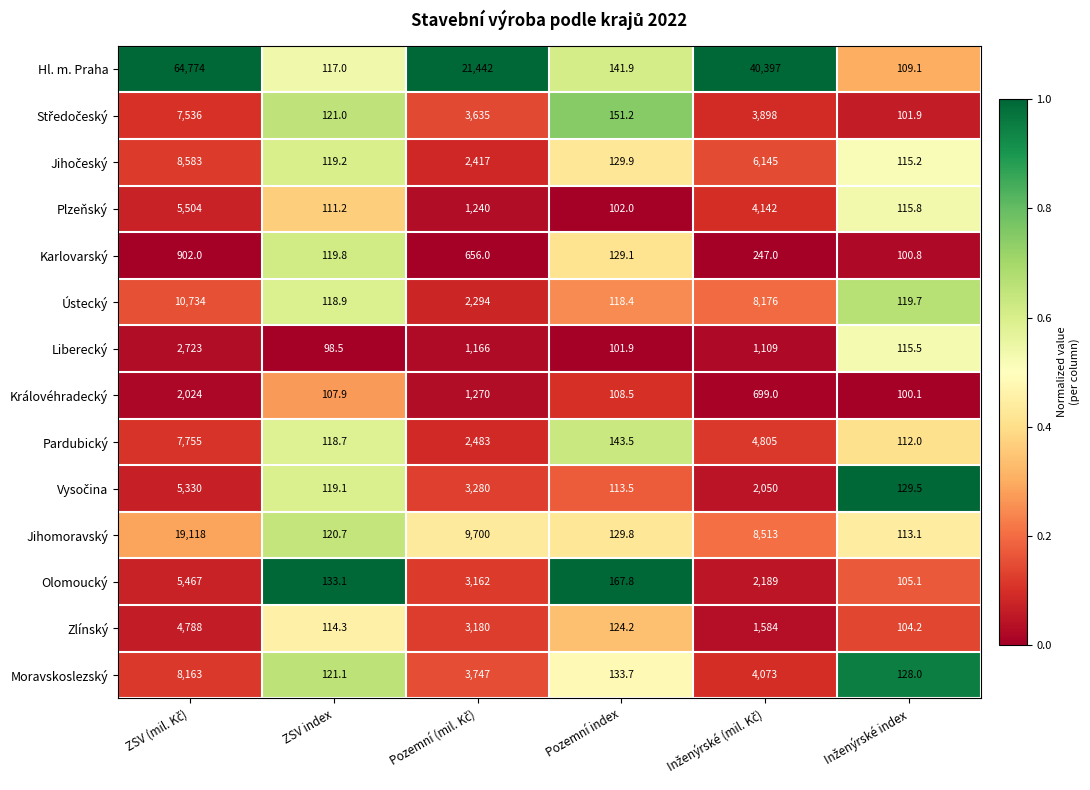

Is it true that Liberecký equals 101.9 at Pozemní index?

True